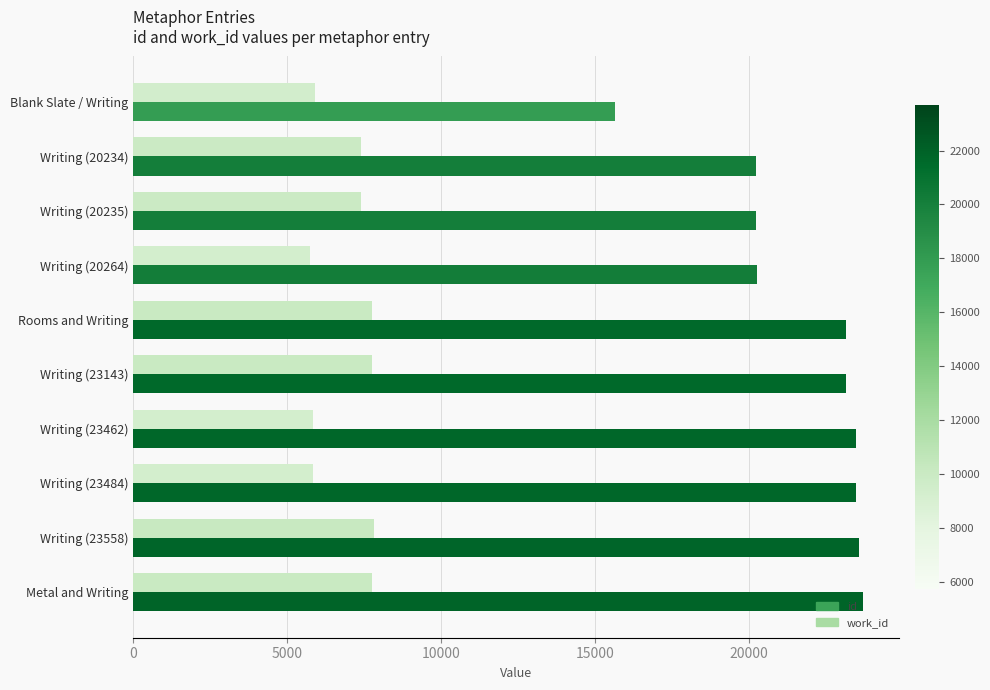

What is the sum of all work_id values?

69185